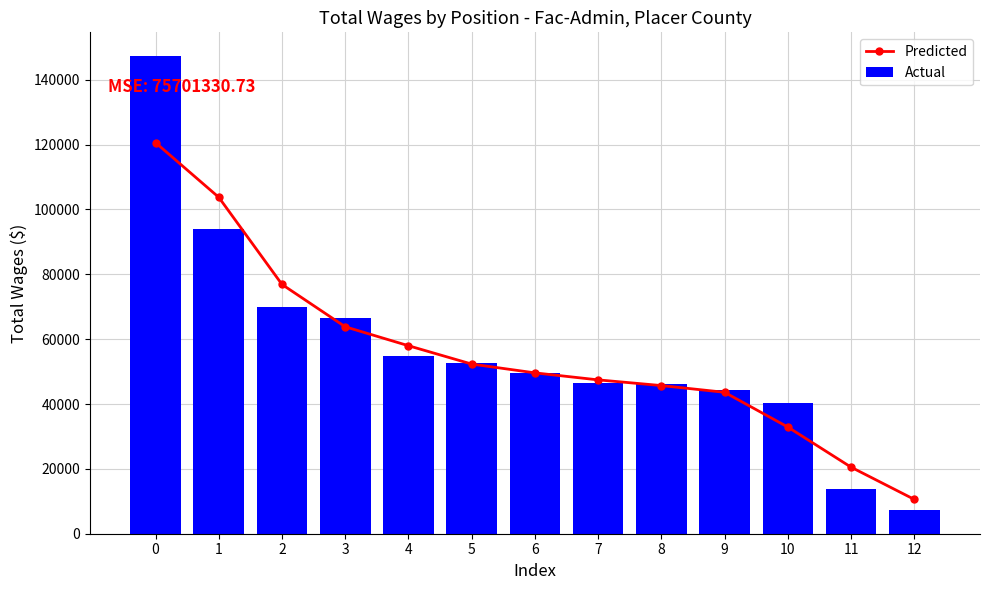

What is the average value of the Actual series?

56425